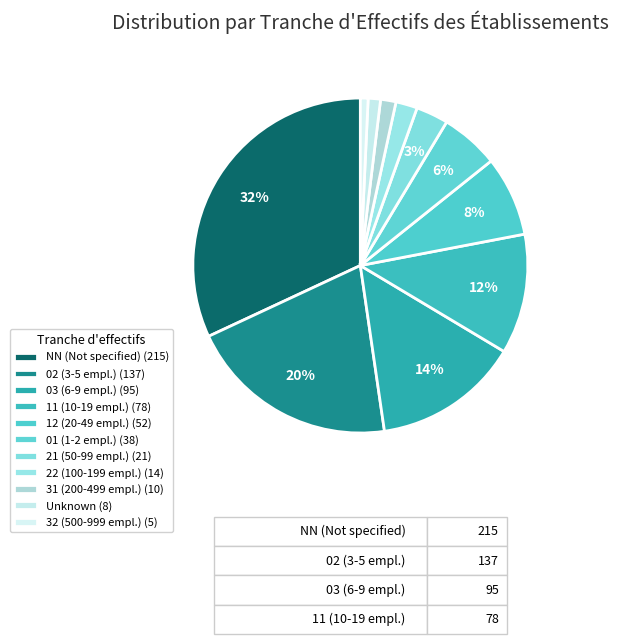

Count the number of slices in the pie.

11